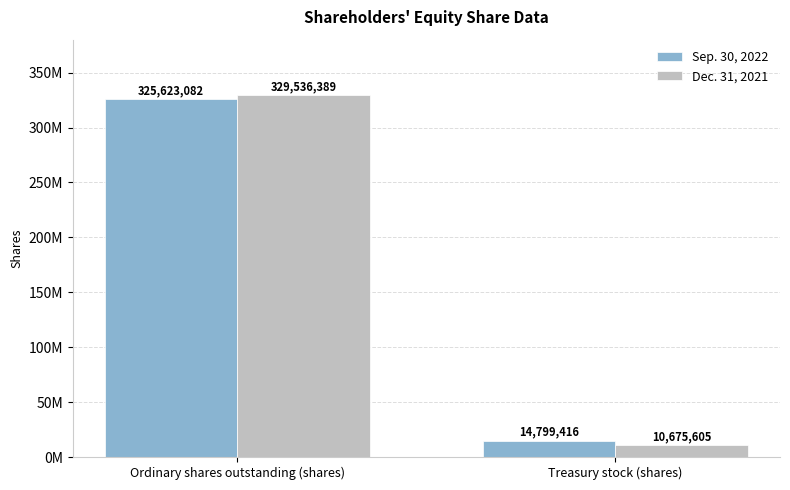

At which category is the sum across all series the highest?

Ordinary shares outstanding (shares)